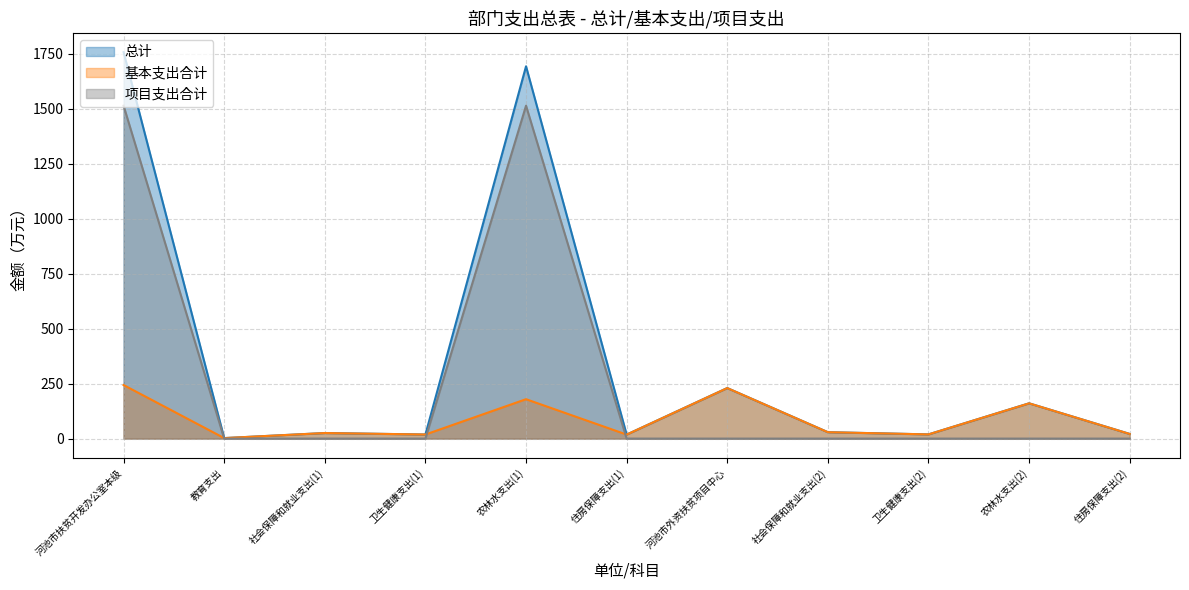

Reading right to left, extract all data points from this chart.

总计: 21.2	160.4	19.1	29.1	229.7	18.2	1692.6	18.5	25.3	2.3	1756.9
基本支出合计: 21.2	160.4	19.1	29.1	229.7	18.2	179.1	18.5	25.3	2.3	243.4
项目支出合计: 0.0	0.0	0.0	0.0	0.0	0.0	1513.5	0.0	0.0	0.0	1513.5